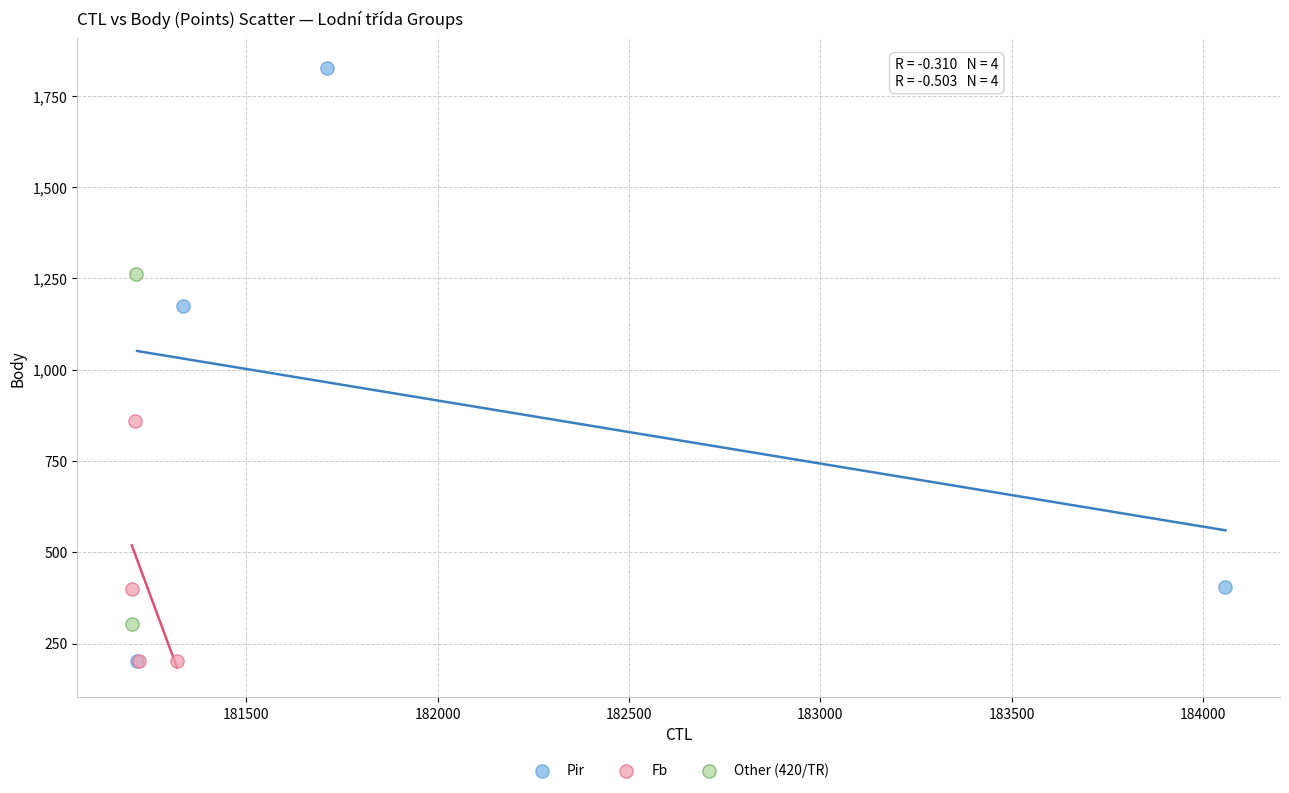

Which series reaches the maximum Y coordinate?

Pir